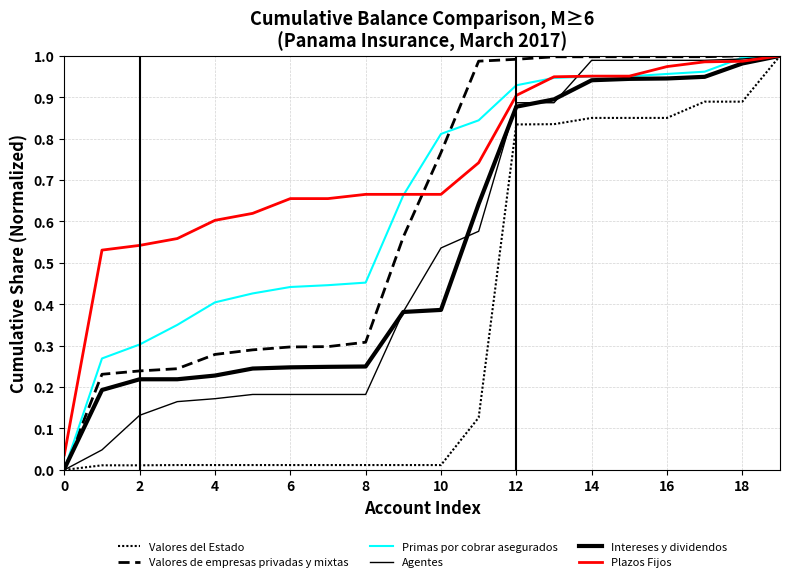

Is this an area chart (filled region under the line)?

No